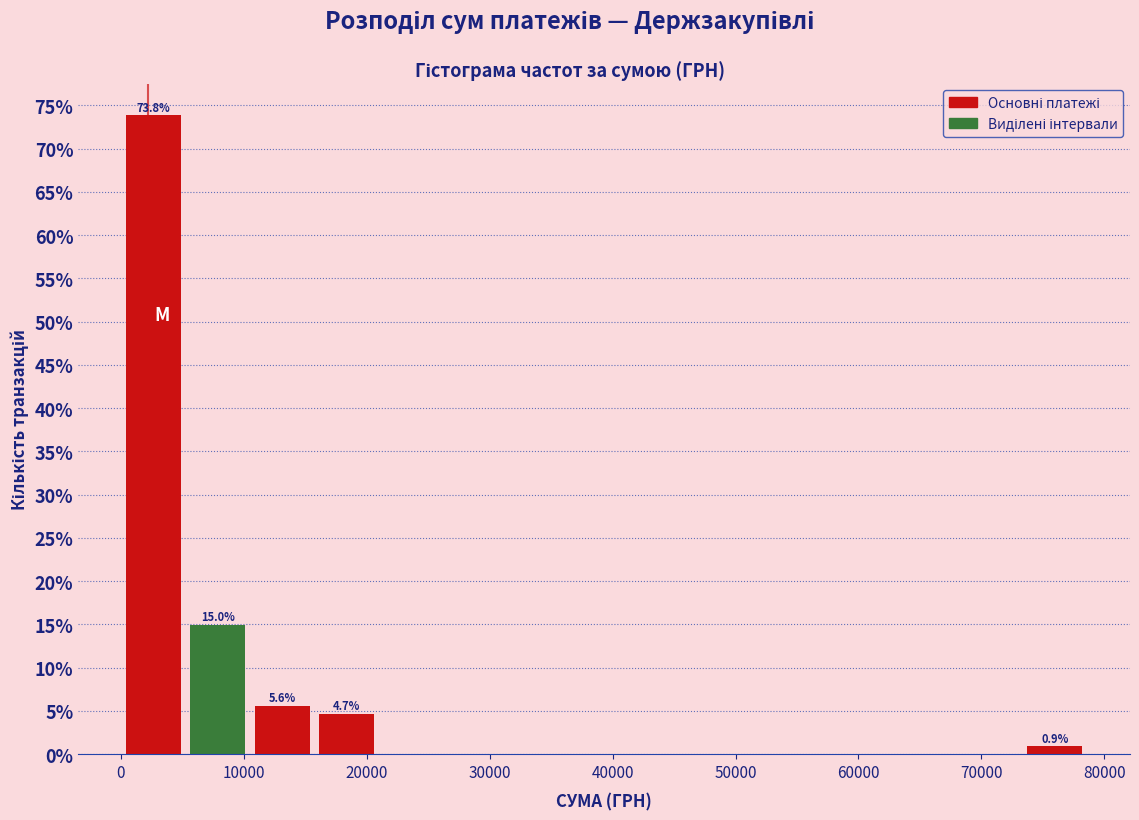

Over which range of the x-axis is the bar tallest?

0 to 5000